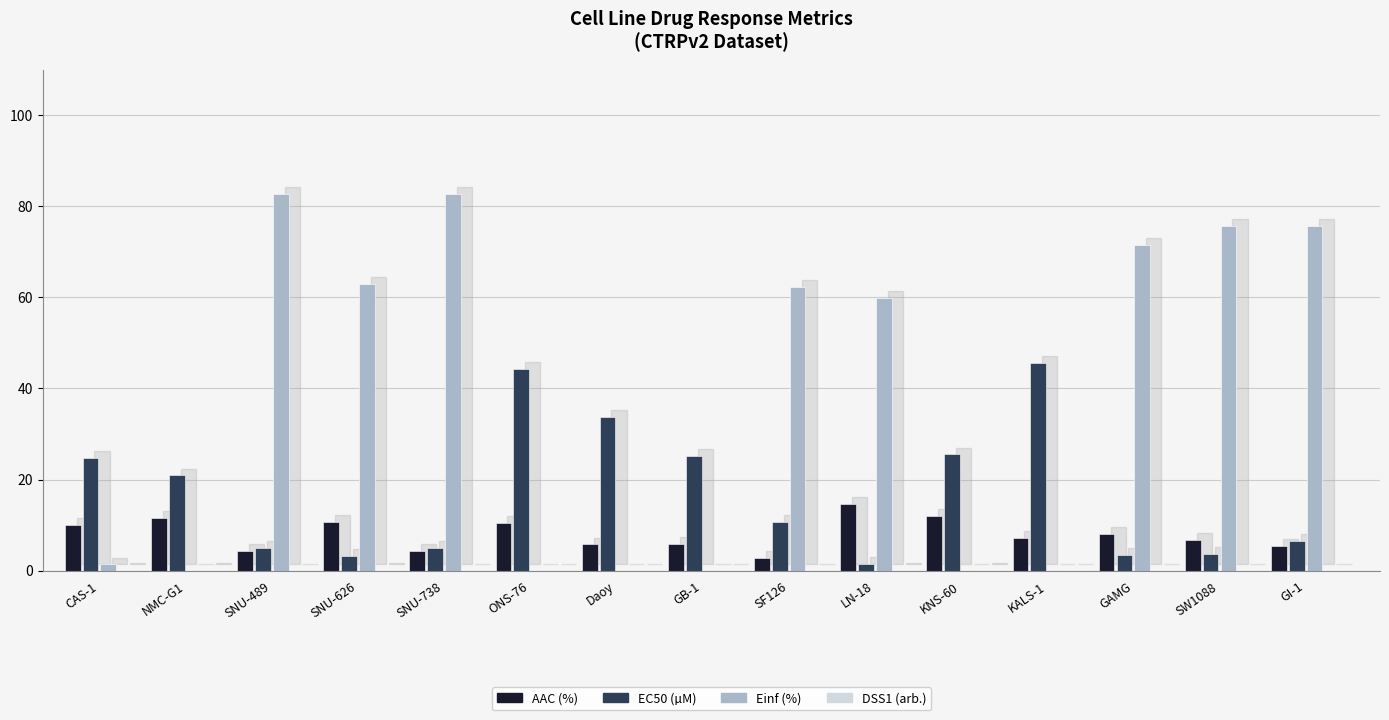

How many groups of bars are there?

15